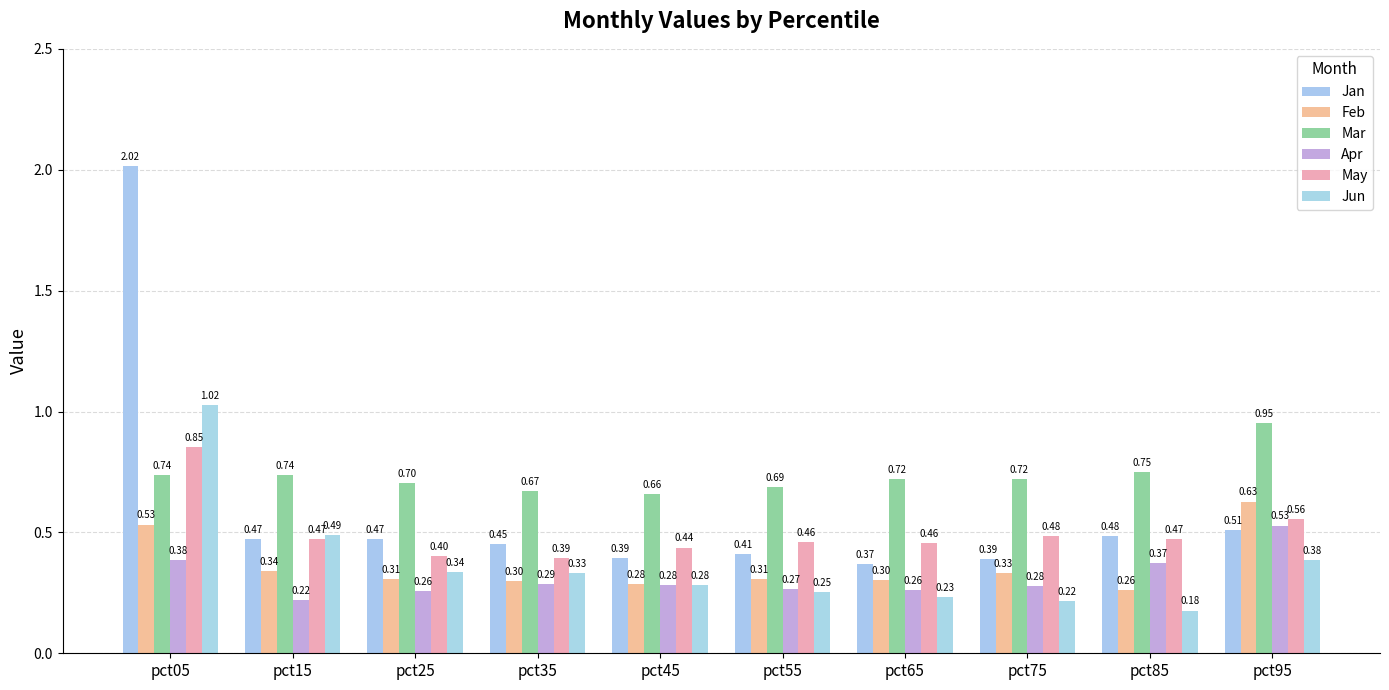

What are all the series names shown in the legend?

Jan, Feb, Mar, Apr, May, Jun